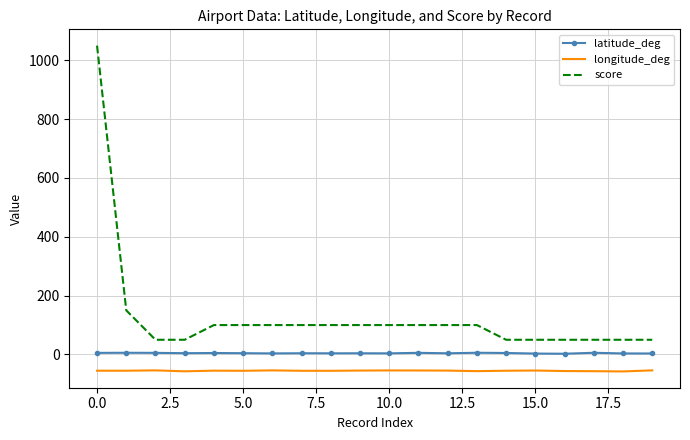

Which series has the largest total across all categories?

score